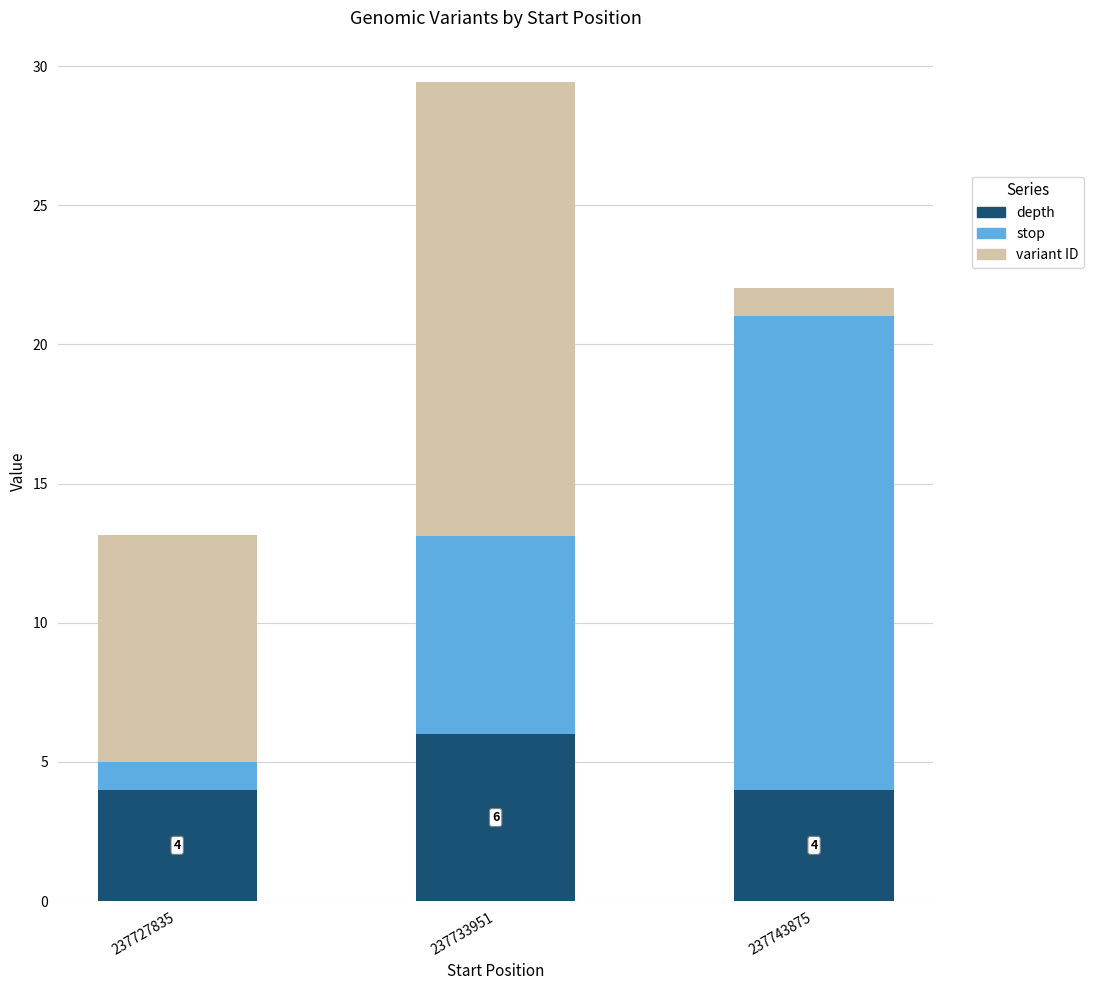

At which category is the sum across all series the highest?

237733951